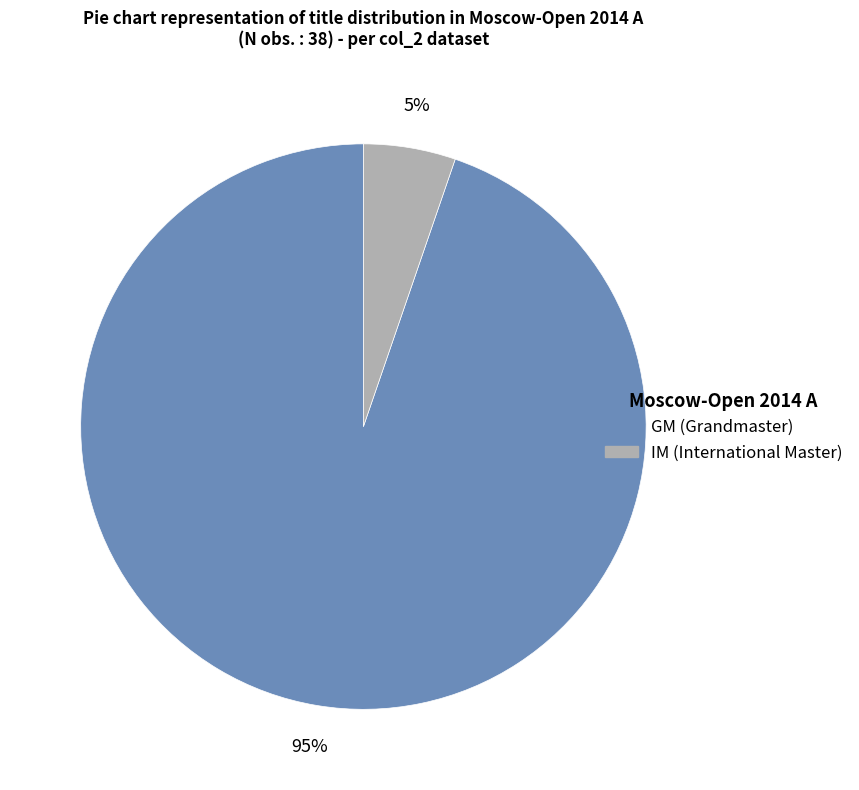

The IM slice represents 17% of the pie. True or false?

False